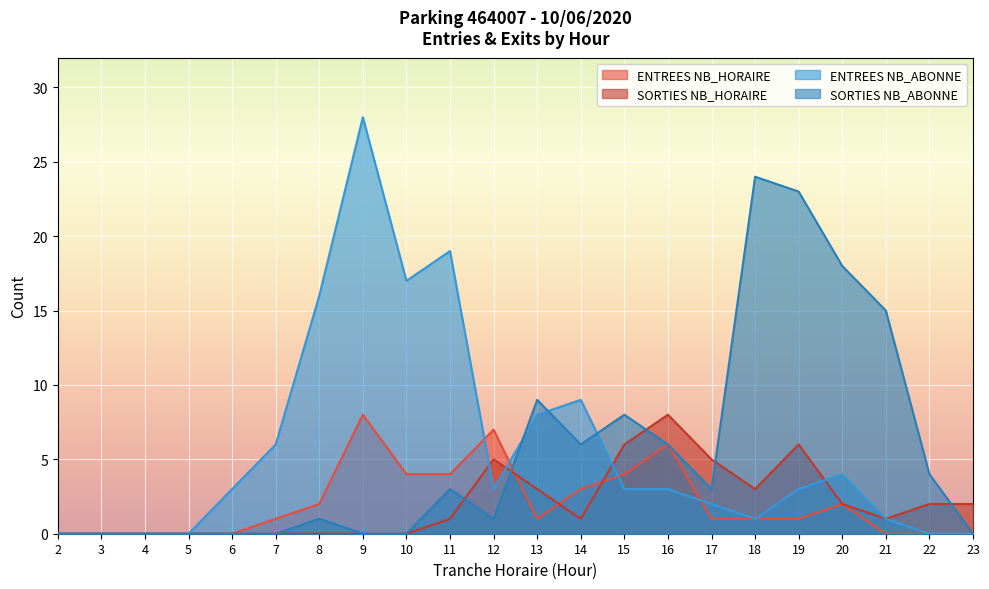

Which category has the lowest value across all series?

2